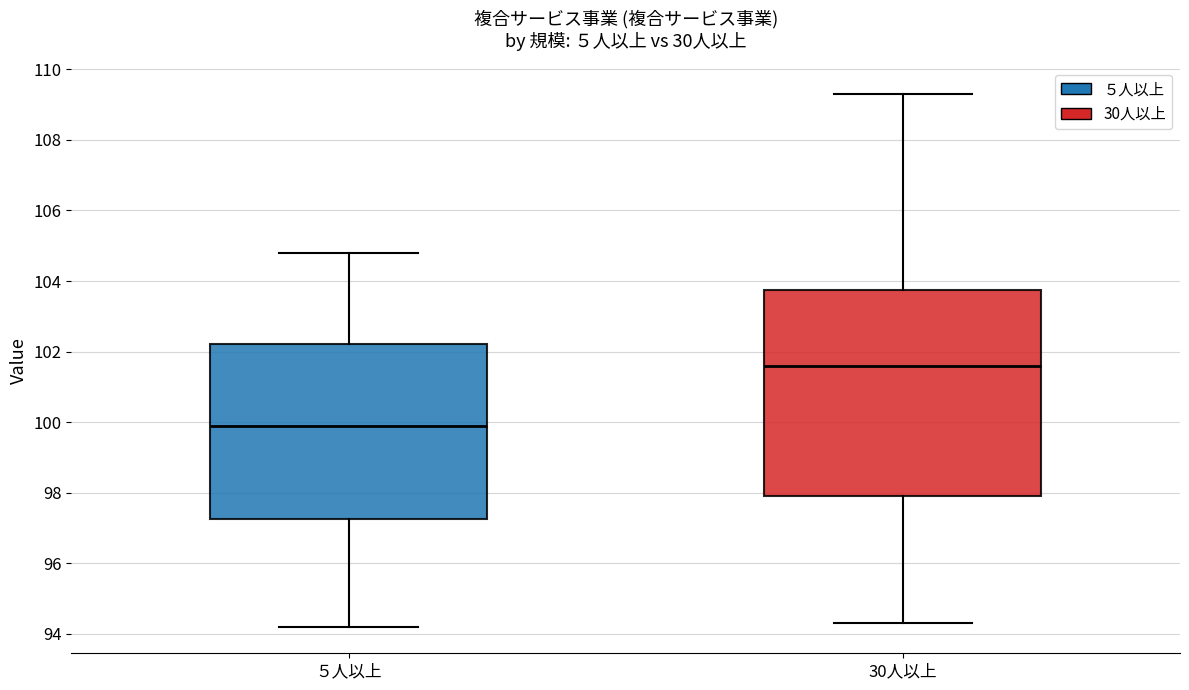

Which box is the tallest, from its lower edge to its upper edge?

30人以上